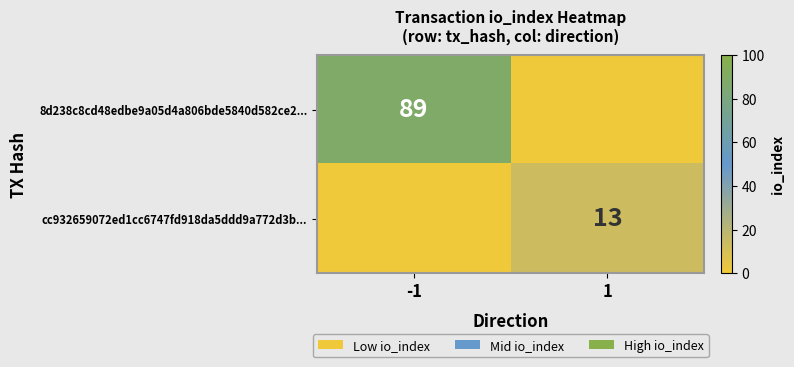

True or false: 8d238c8cd48edbe9a05d4a806bde5840d582ce2... has a value of 89 at -1.

True